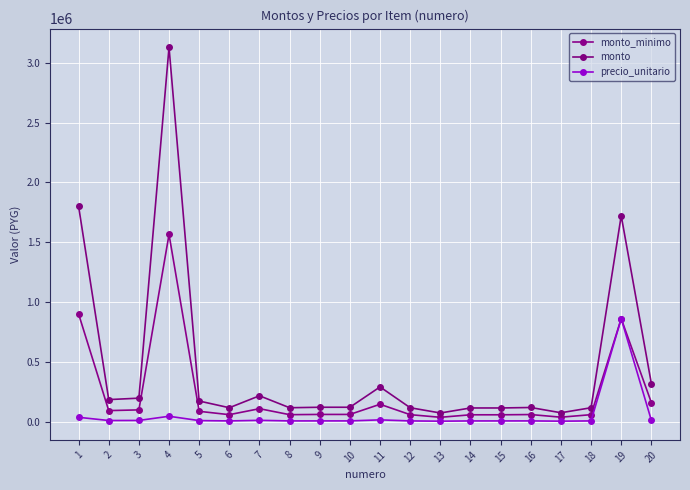

Where is the first local minimum for precio_unitario?

2